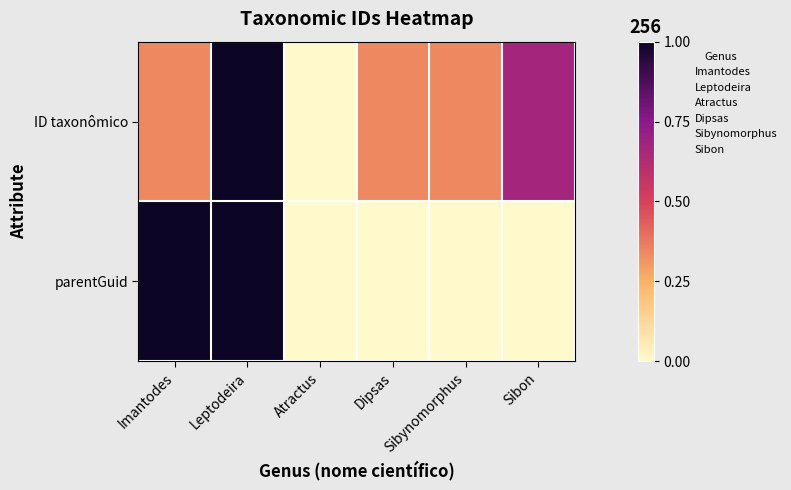

Between Dipsas and Sibon, which is larger?

Sibon